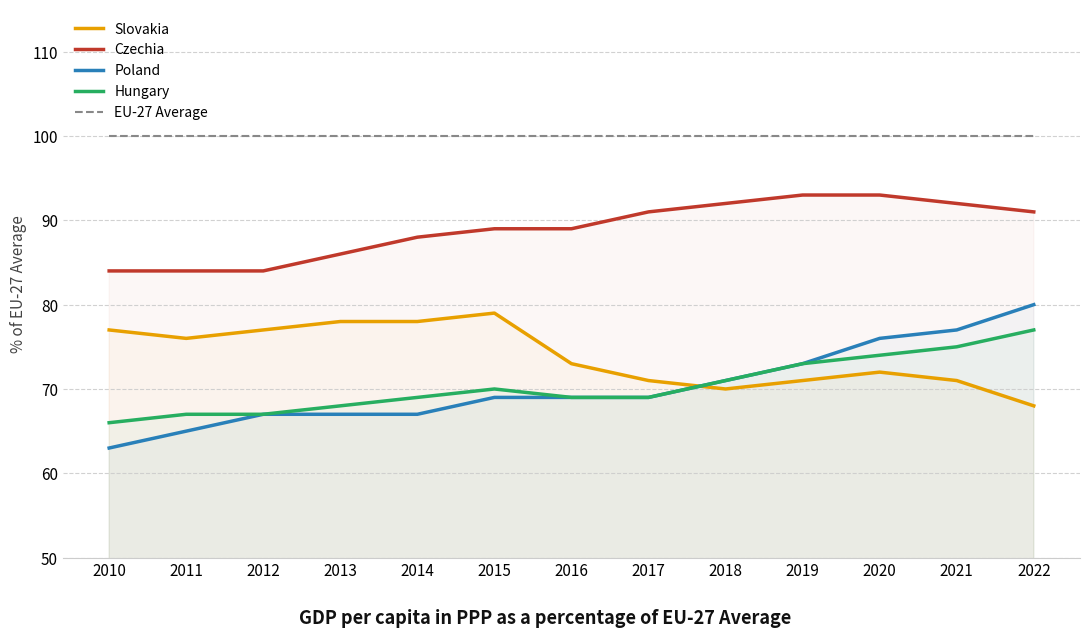

True or false: EU-27 Average has more than 1 points higher than both neighbors.

False